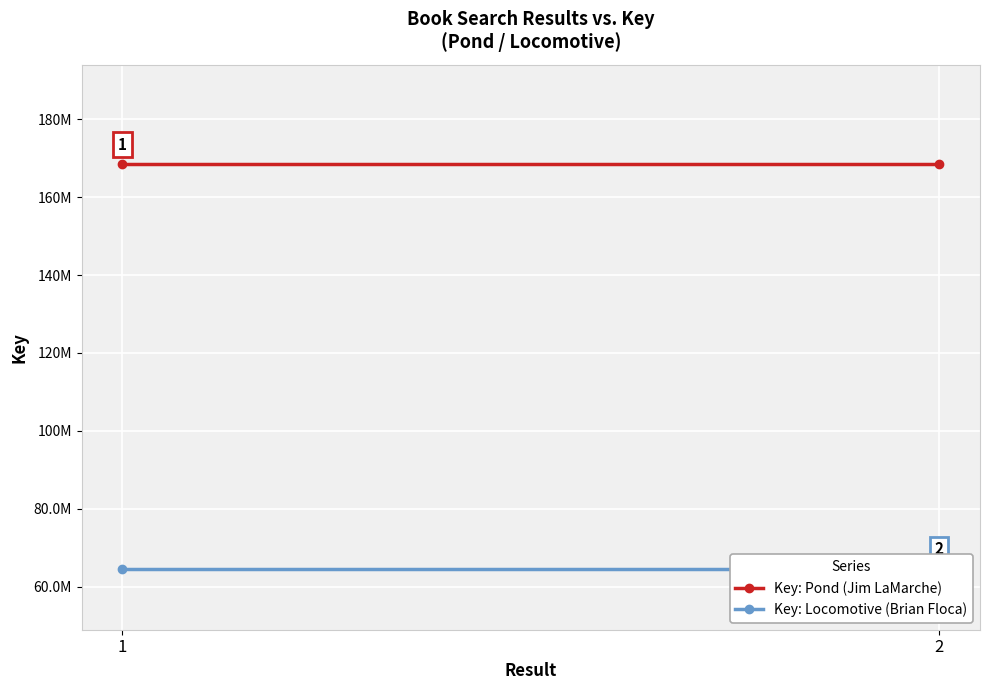

The Key: Locomotive (Brian Floca) series shows 91937674 at 1. True or false?

False